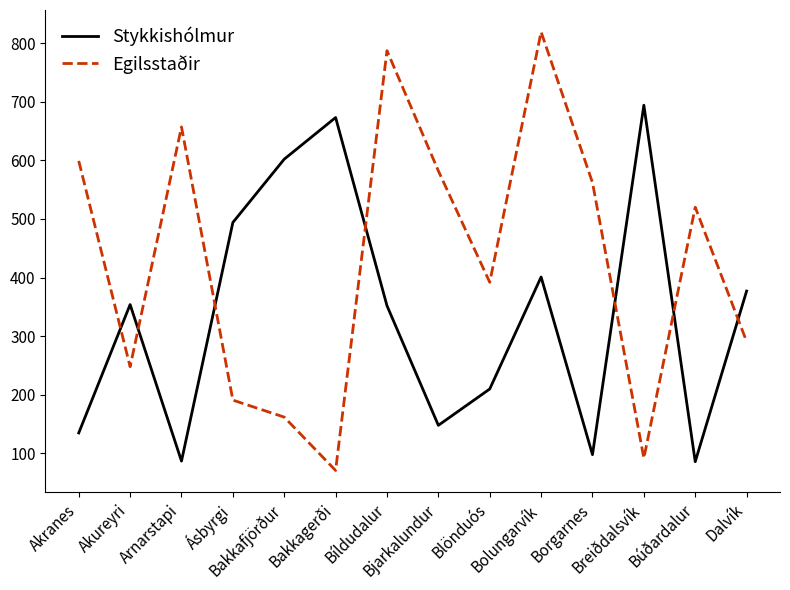

Where do Egilsstaðir and Stykkishólmur first cross each other?

Akranes and Akureyri